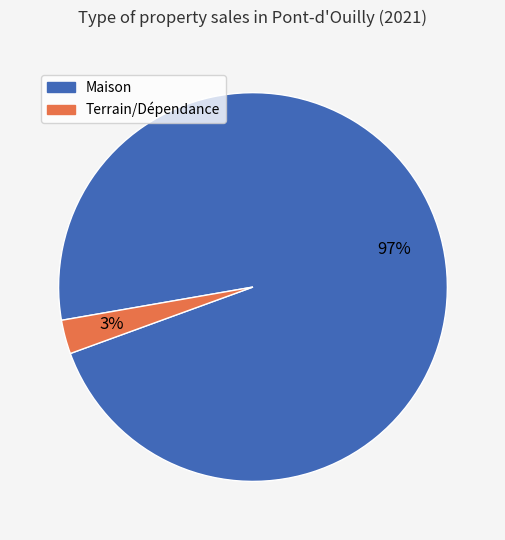

To the nearest percent, what is the average slice percentage?

50%